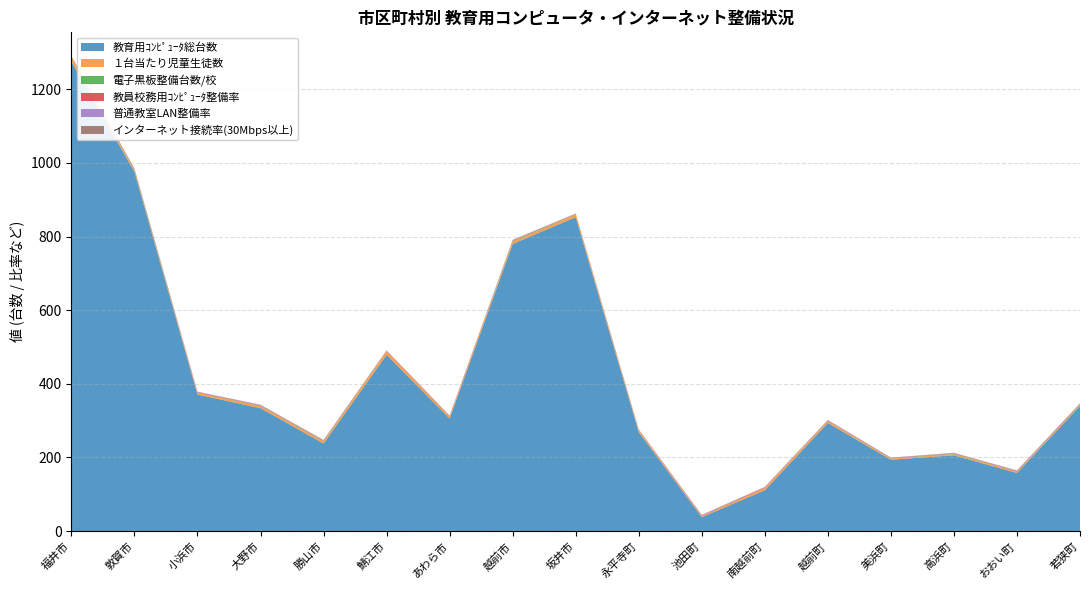

Reading right to left, extract all data points from this chart.

教育用ｺﾝﾋﾟｭｰﾀ総台数: 若狭町=340.0	おおい町=158.0	高浜町=206.0	美浜町=194.0	越前町=294.0	南越前町=111.0	池田町=38.0	永平寺町=269.0	坂井市=853.0	越前市=780.0	あわら市=306.0	鯖江市=479.0	勝山市=238.0	大野市=334.0	小浜市=371.0	敦賀市=976.0	福井市=1275.0
１台当たり児童生徒数: 若狭町=2.6	おおい町=3.2	高浜町=3.2	美浜町=2.6	越前町=4.3	南越前町=5.7	池田町=2.8	永平寺町=4.1	坂井市=6.8	越前市=6.3	あわら市=4.9	鯖江市=9.2	勝山市=5.0	大野市=5.3	小浜市=4.6	敦賀市=4.1	福井市=11.3
電子黒板整備台数/校: 若狭町=1.6	おおい町=0.2	高浜町=1.8	美浜町=0.9	越前町=1.0	南越前町=0.2	池田町=0.0	永平寺町=0.9	坂井市=1.0	越前市=1.8	あわら市=0.2	鯖江市=0.8	勝山市=1.4	大野市=1.0	小浜市=0.4	敦賀市=2.1	福井市=1.3
教員校務用ｺﾝﾋﾟｭｰﾀ整備率: 若狭町=1.4	おおい町=1.4	高浜町=0.6	美浜町=1.3	越前町=1.1	南越前町=1.4	池田町=1.4	永平寺町=1.1	坂井市=1.0	越前市=1.1	あわら市=1.6	鯖江市=1.2	勝山市=1.2	大野市=1.2	小浜市=1.2	敦賀市=1.1	福井市=1.2
普通教室LAN整備率: 若狭町=1.0	おおい町=1.0	高浜町=1.0	美浜町=1.0	越前町=1.0	南越前町=0.8	池田町=1.0	永平寺町=1.0	坂井市=1.0	越前市=1.0	あわら市=0.9	鯖江市=0.8	勝山市=1.0	大野市=0.9	小浜市=1.0	敦賀市=1.0	福井市=1.0
インターネット接続率(30Mbps以上): 若狭町=0.5	おおい町=1.0	高浜町=0.2	美浜町=0.0	越前町=0.6	南越前町=1.0	池田町=1.0	永平寺町=0.1	坂井市=0.1	越前市=1.0	あわら市=0.0	鯖江市=0.0	勝山市=1.0	大野市=0.7	小浜市=0.7	敦賀市=0.9	福井市=0.5